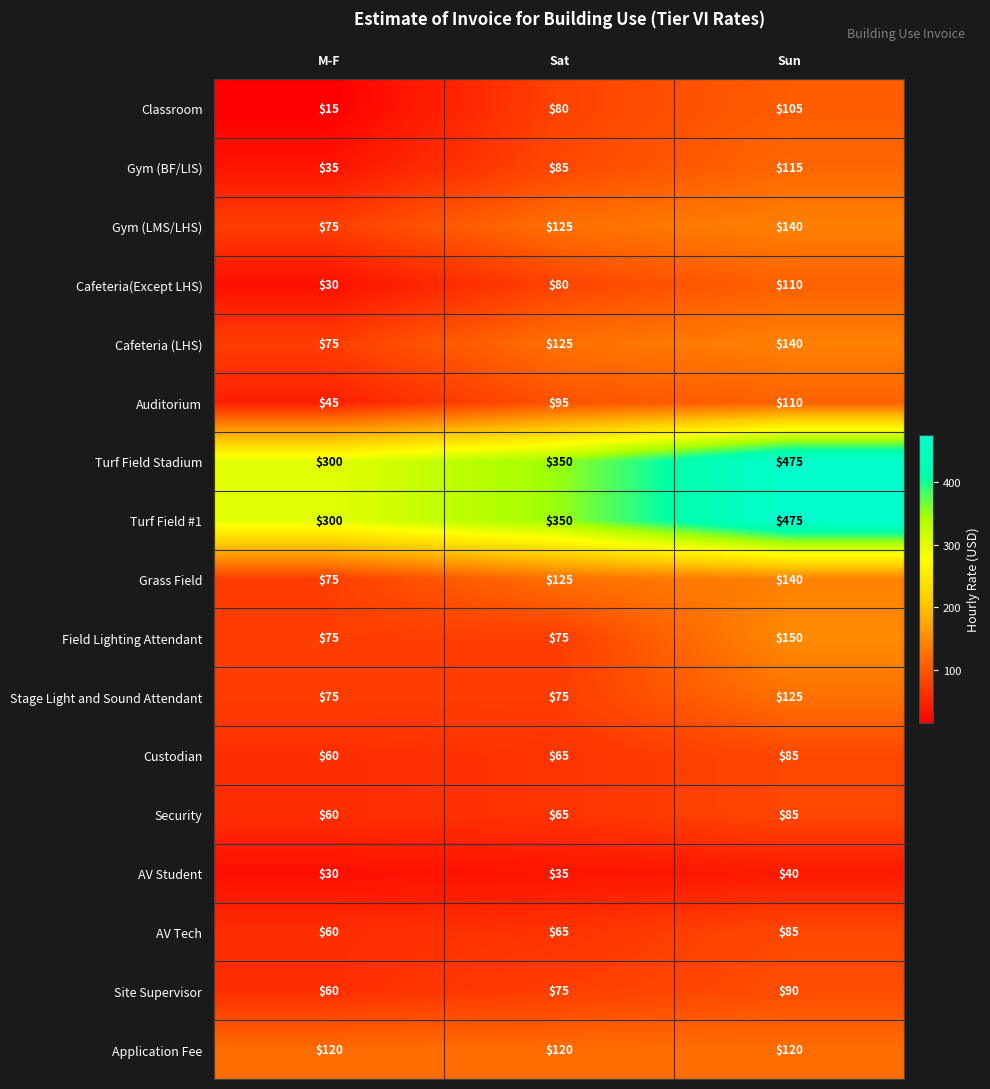

What is the difference between the highest and lowest values at Sun?

435